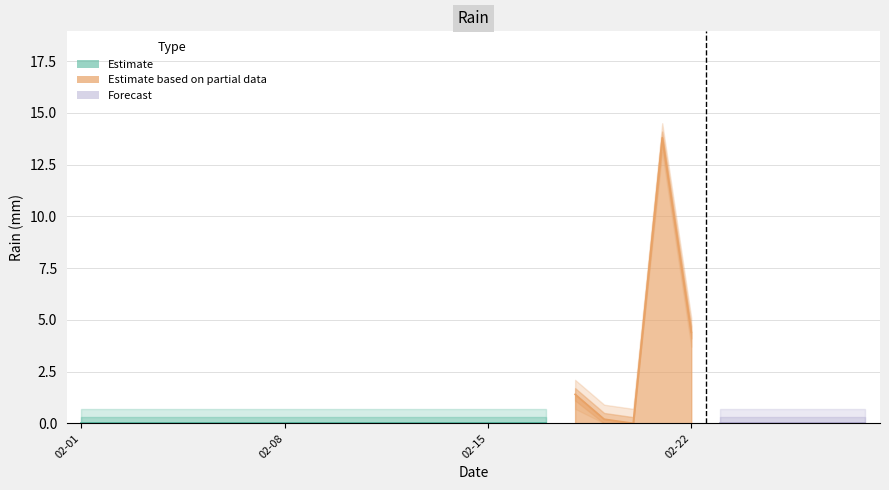

Reading left to right, what are all the values shown in this chart?

2015-02-01=0.0	2015-02-02=0.0	2015-02-03=0.0	2015-02-04=0.0	2015-02-05=0.0	2015-02-06=0.0	2015-02-07=0.0	2015-02-08=0.0	2015-02-09=0.0	2015-02-10=0.0	2015-02-11=0.0	2015-02-12=0.0	2015-02-13=0.0	2015-02-14=0.0	2015-02-15=0.0	2015-02-16=0.0	2015-02-17=0.0	2015-02-18=1.4	2015-02-19=0.2	2015-02-20=0.0	2015-02-21=13.8	2015-02-22=4.4	2015-02-23=0.0	2015-02-24=0.0	2015-02-25=0.0	2015-02-26=0.0	2015-02-27=0.0	2015-02-28=0.0